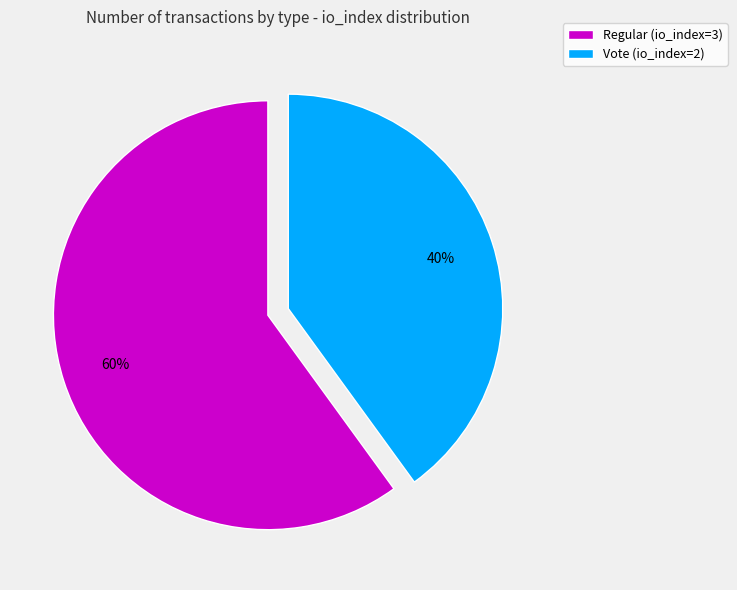

Combined, do Regular (io_index=3) and Vote (io_index=2) account for over 50%?

Yes